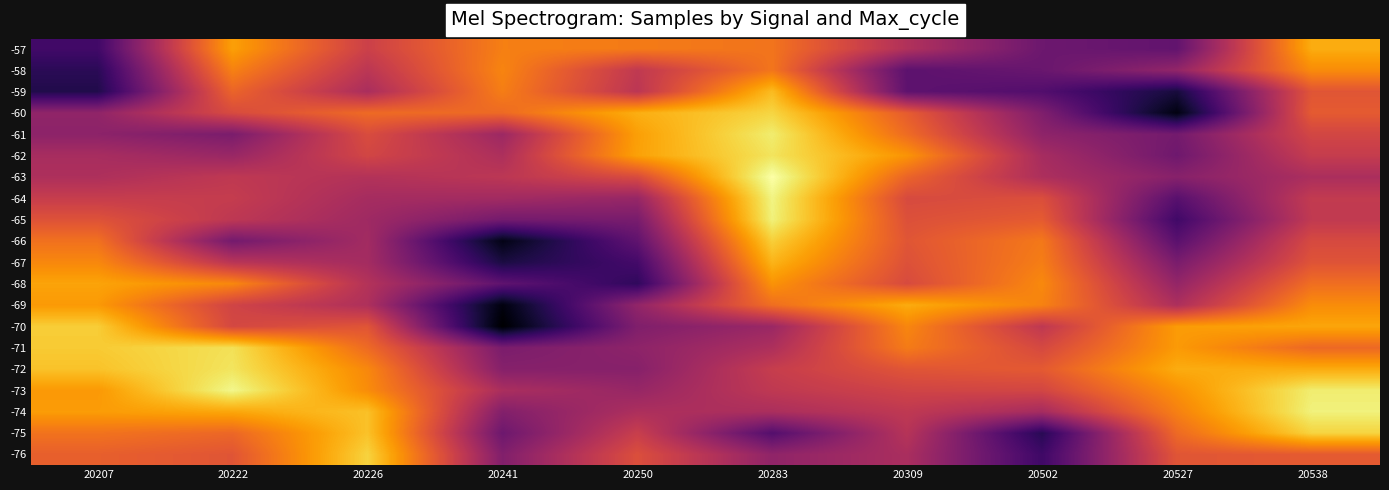

Is the value of -59 at 20222 greater than the value of -71 at 20538?

No